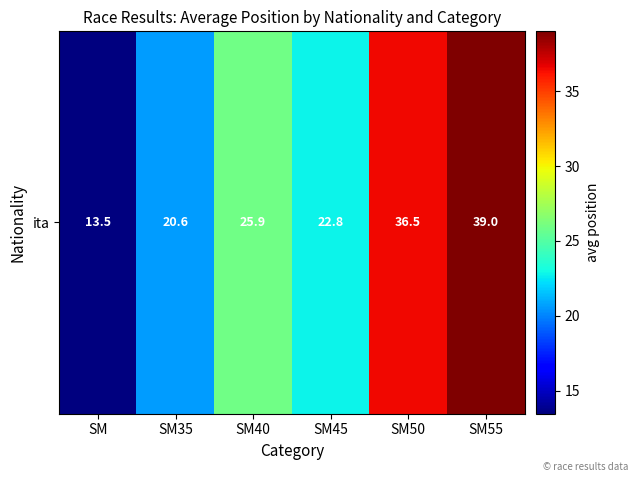

What is the difference between the values at SM and SM50?

23.0